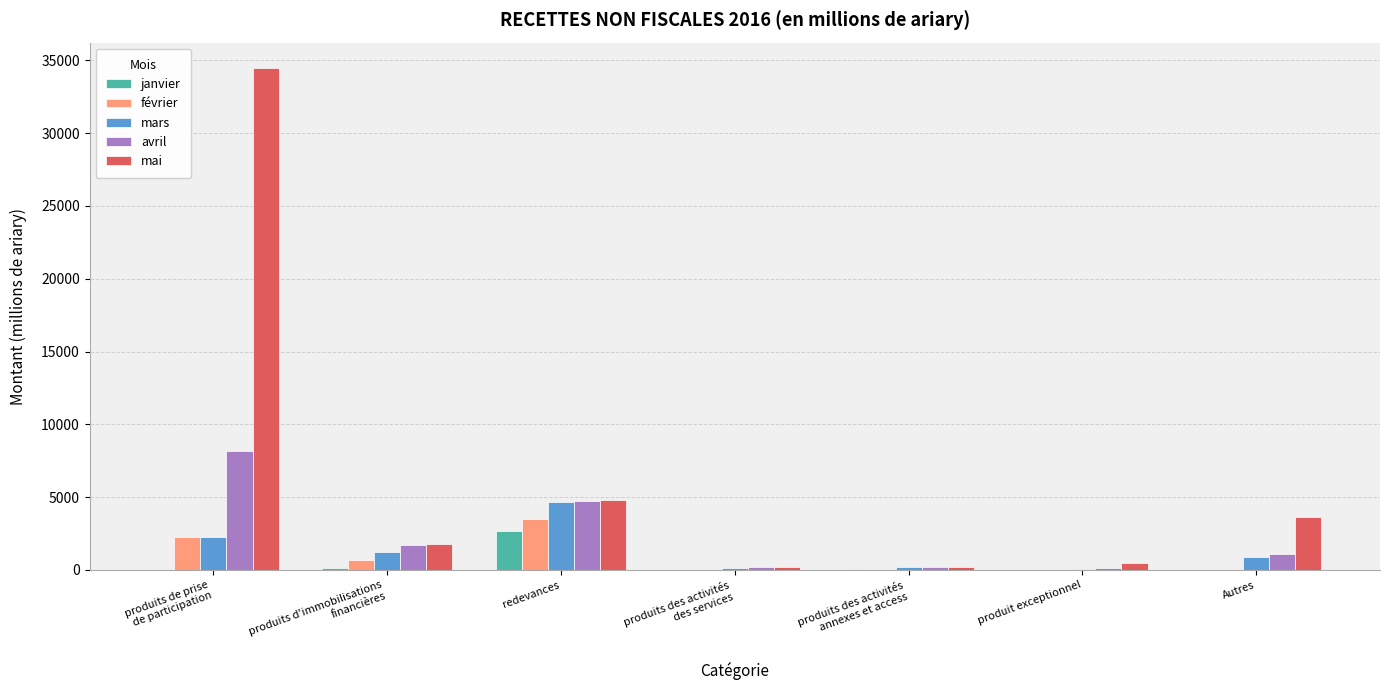

What is the average value of the janvier series?

413.4